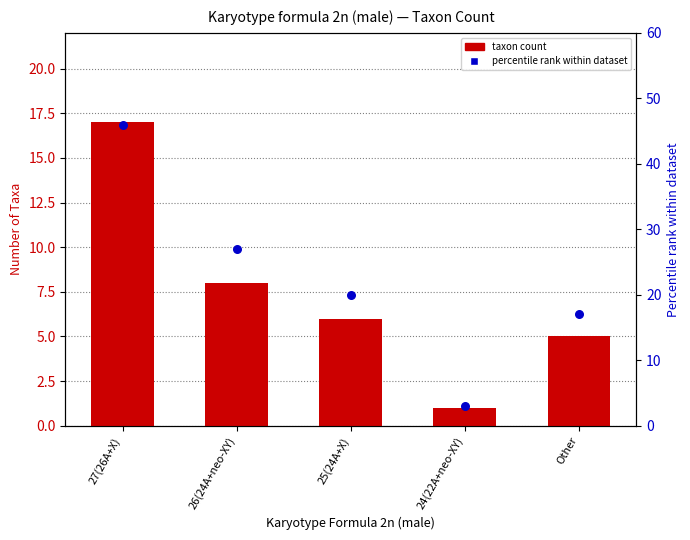

Which series has the widest spread of Y values?

percentile rank